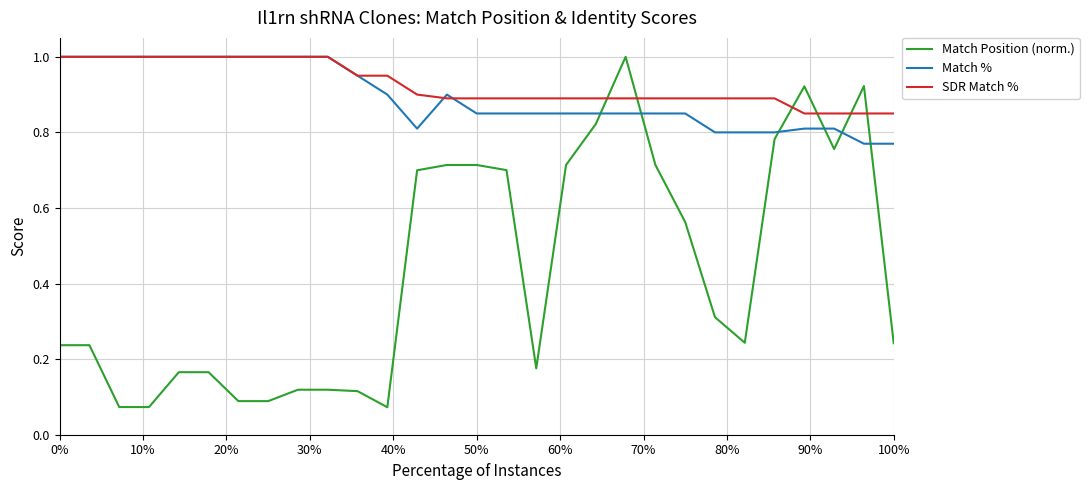

Which series has the largest range (max minus min)?

Match Position (norm.)